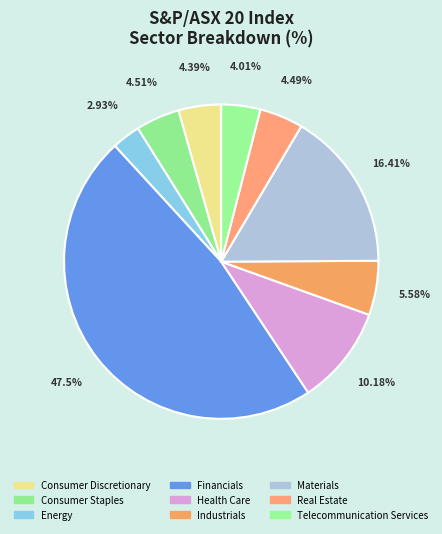

Does Energy represent more than half of the total?

No